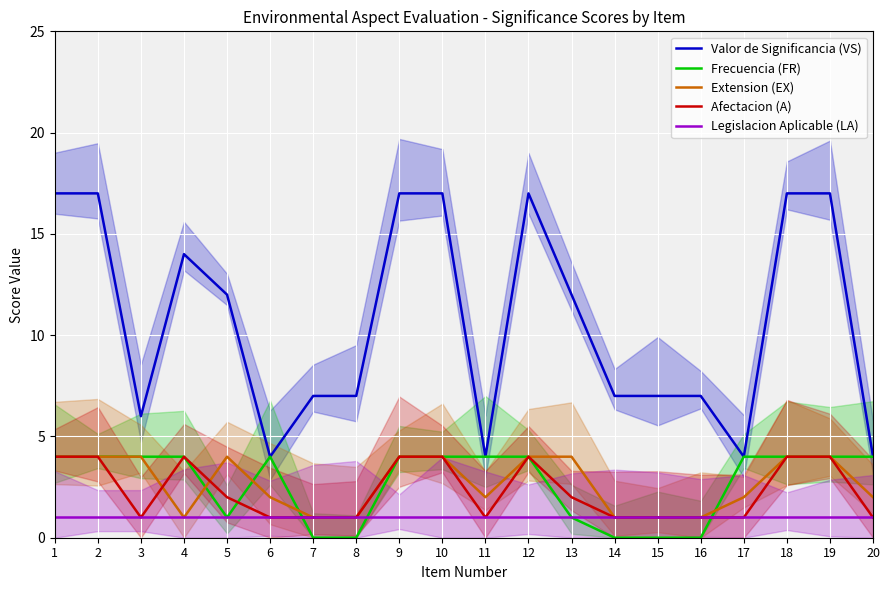

Is the value of Frecuencia (FR) at 12 greater than the value of Afectacion (A) at 14?

Yes